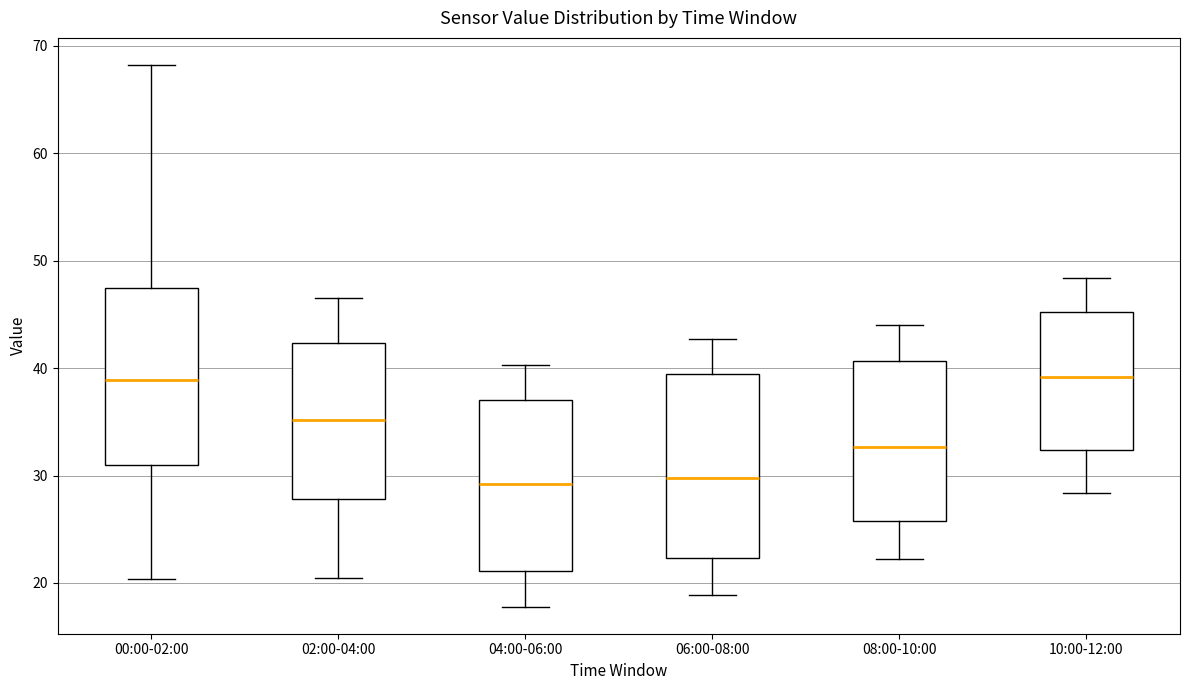

Where does the upper whisker of the box for 04:00-06:00 end on the y-axis? The values are not printed on the chart, so give them approximately, as read against the axis.

40